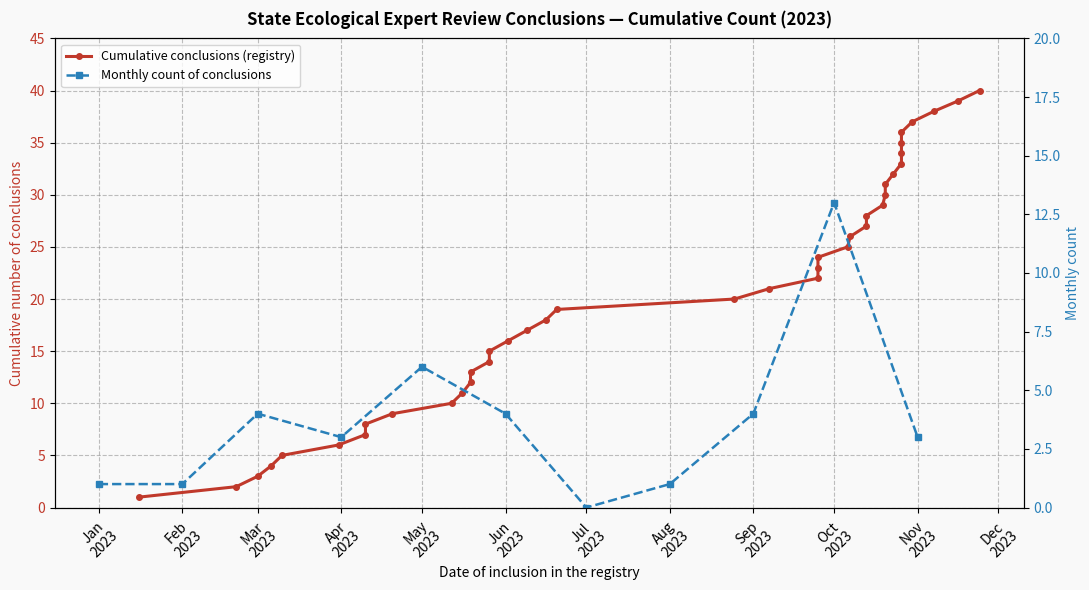

Rank the categories by value from lowest to highest.

2023-01-16, 2023-02-21, 2023-03-01, 2023-03-06, 2023-03-10, 2023-03-31, 2023-04-10, 2023-04-10, 2023-04-20, 2023-05-12, 2023-05-16, 2023-05-19, 2023-05-19, 2023-05-26, 2023-05-26, 2023-06-02, 2023-06-09, 2023-06-16, 2023-06-20, 2023-08-25, 2023-09-07, 2023-09-25, 2023-09-25, 2023-09-25, 2023-10-06, 2023-10-07, 2023-10-13, 2023-10-13, 2023-10-19, 2023-10-20, 2023-10-20, 2023-10-23, 2023-10-26, 2023-10-26, 2023-10-26, 2023-10-26, 2023-10-30, 2023-11-07, 2023-11-16, 2023-11-24